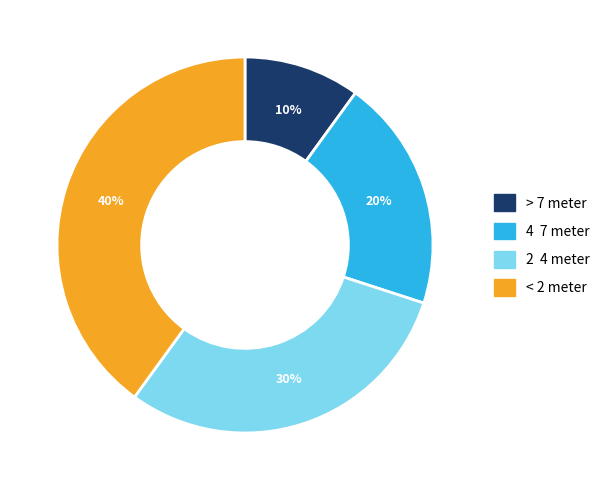

Which category has the biggest portion of the pie?

< 2 meter